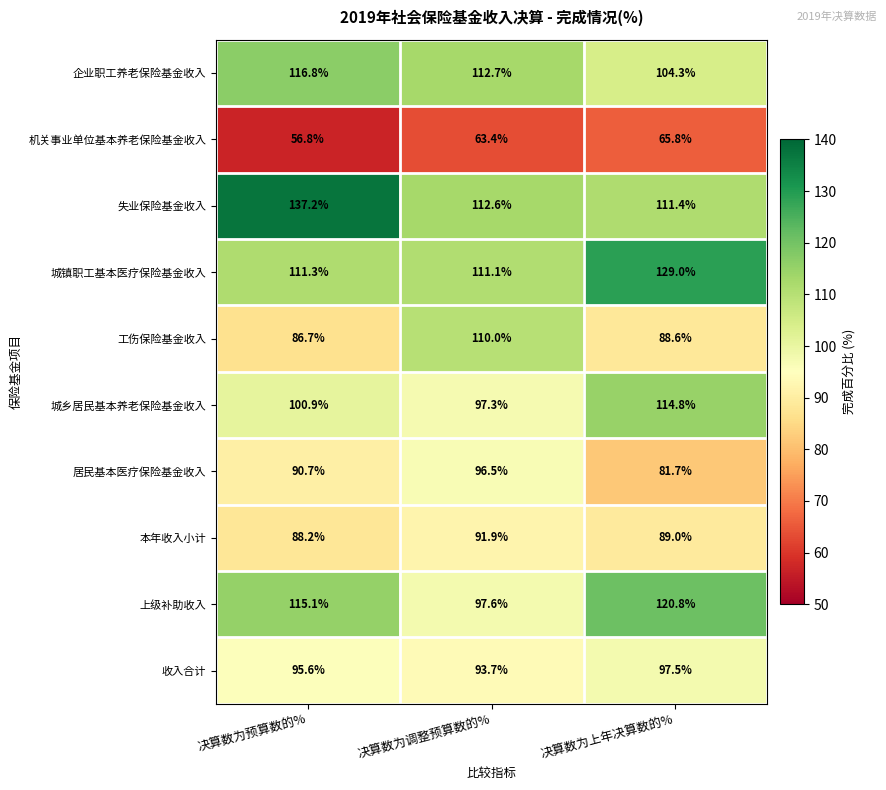

Is the value of 城镇职工基本医疗保险基金收入 at 决算数为预算数的% greater than the value of 工伤保险基金收入 at 决算数为调整预算数的%?

Yes